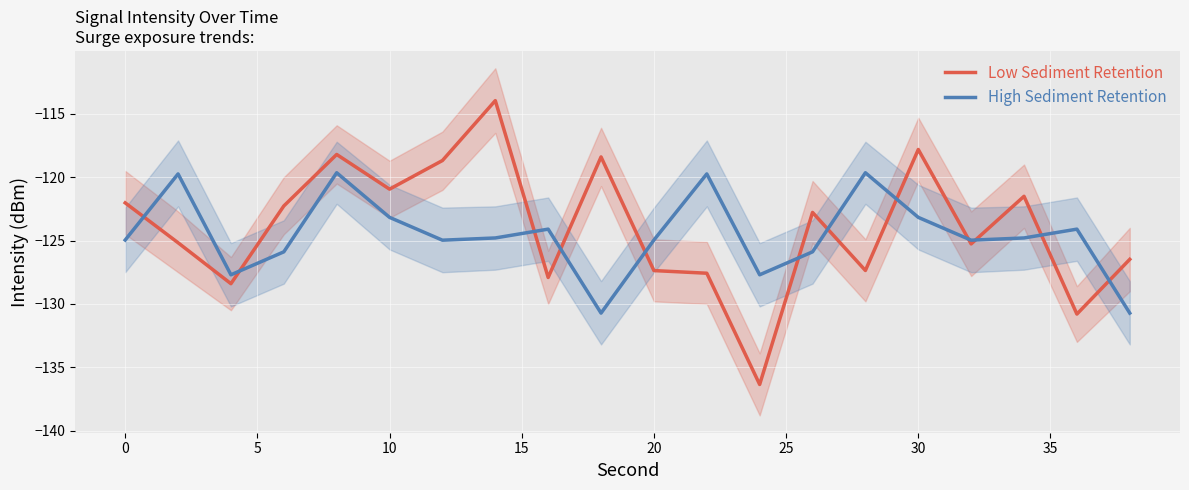

How many data points in Low Sediment Retention are above -122?

7